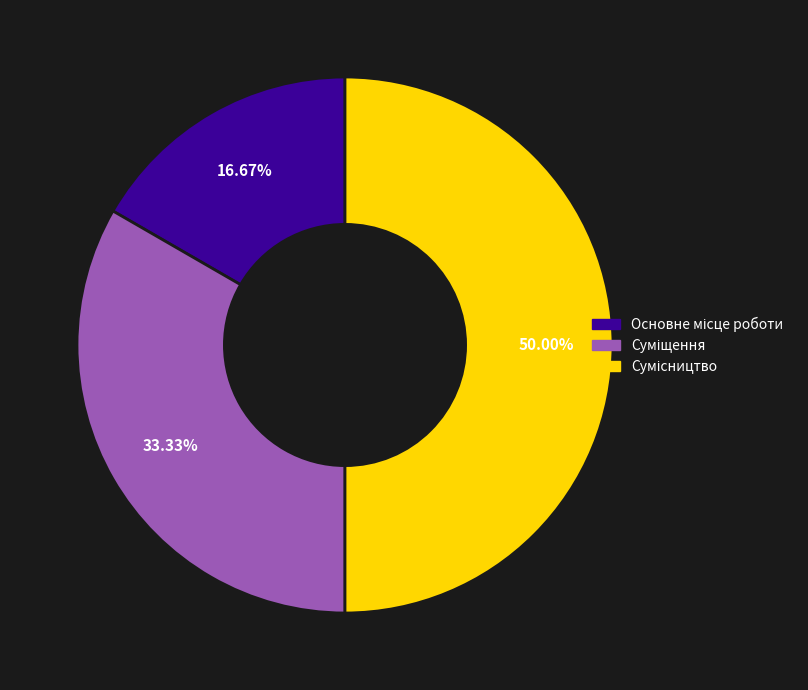

The Основне місце роботи slice represents 17% of the pie. True or false?

True